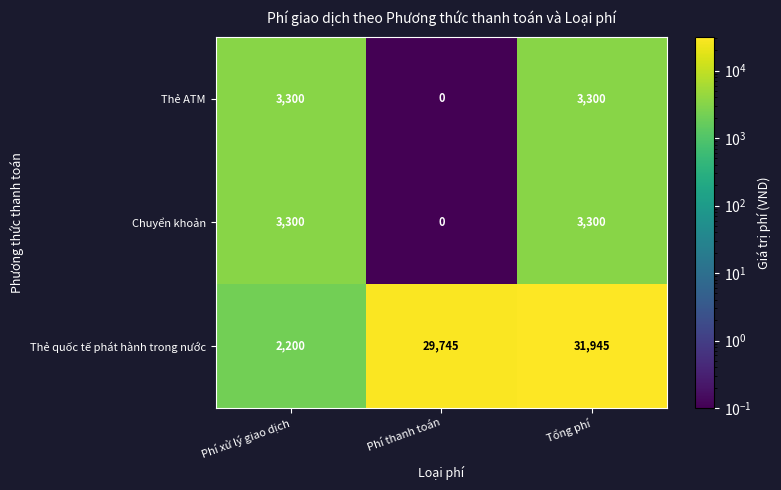

How many series are shown in this chart?

3